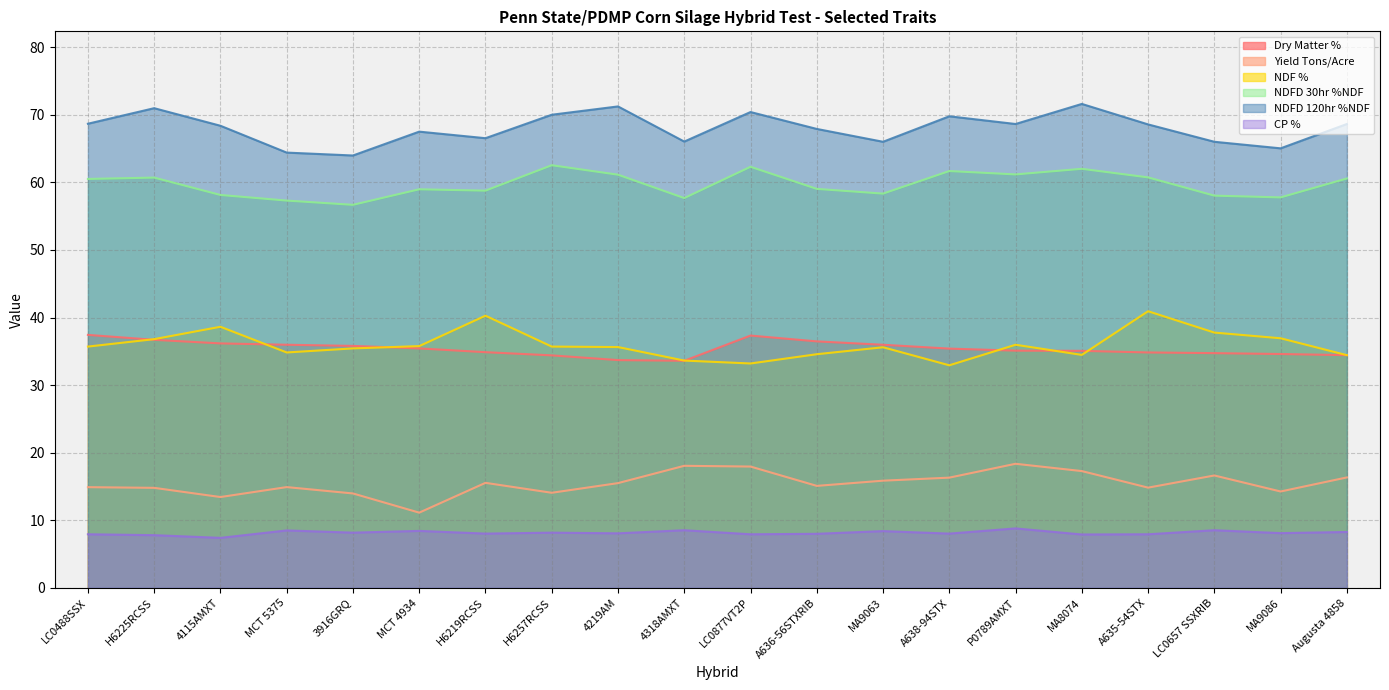

What is the value of the NDF % point at the 15th from the left?

36.0